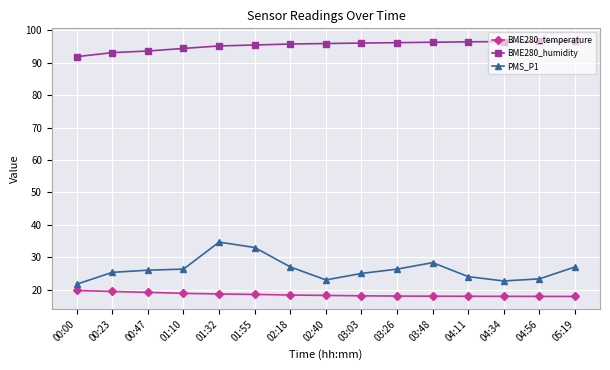

Rank the series at 04:56 from lowest to highest value.

BME280_temperature, PMS_P1, BME280_humidity